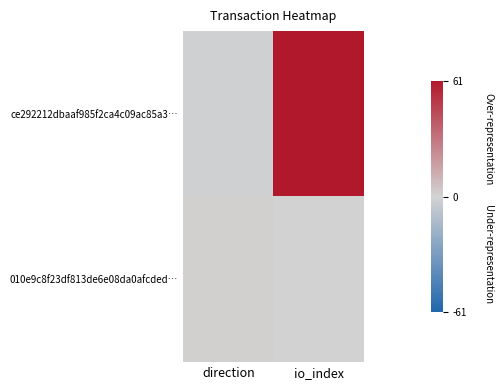

At which category is the sum across all series the highest?

io_index